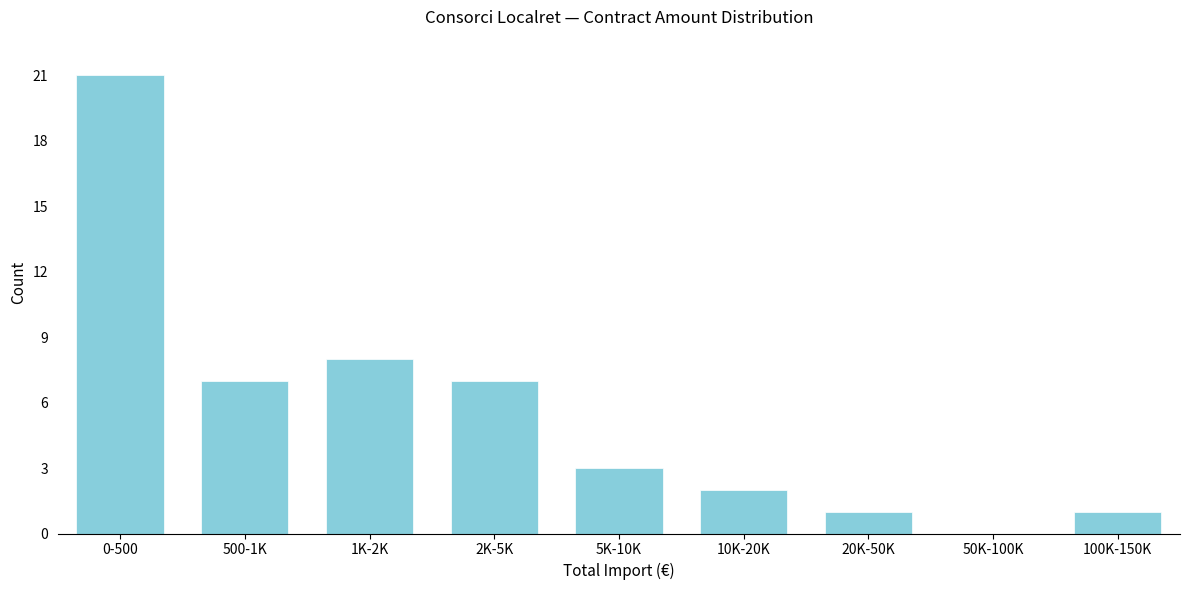

Reading right to left, extract all data points from this chart.

100K-150K=1	50K-100K=0	20K-50K=1	10K-20K=2	5K-10K=3	2K-5K=7	1K-2K=8	500-1K=7	0-500=21